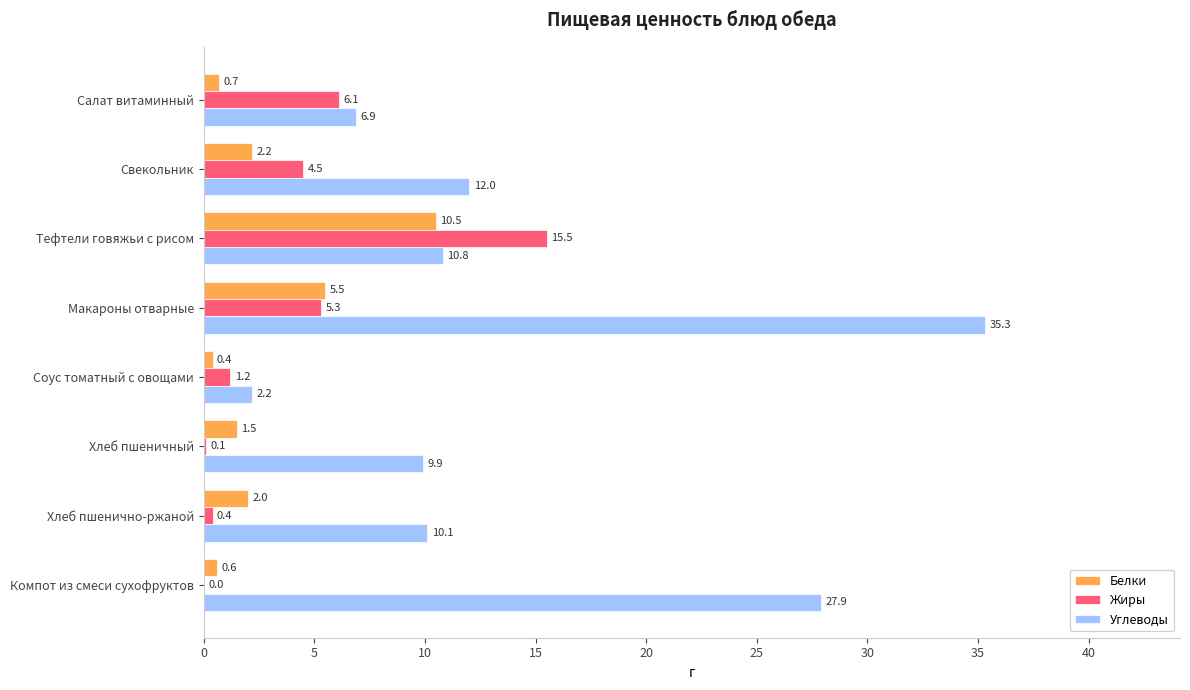

Between Макароны отварные and Соус томатный с овощами, which series saw the biggest shift?

Углеводы